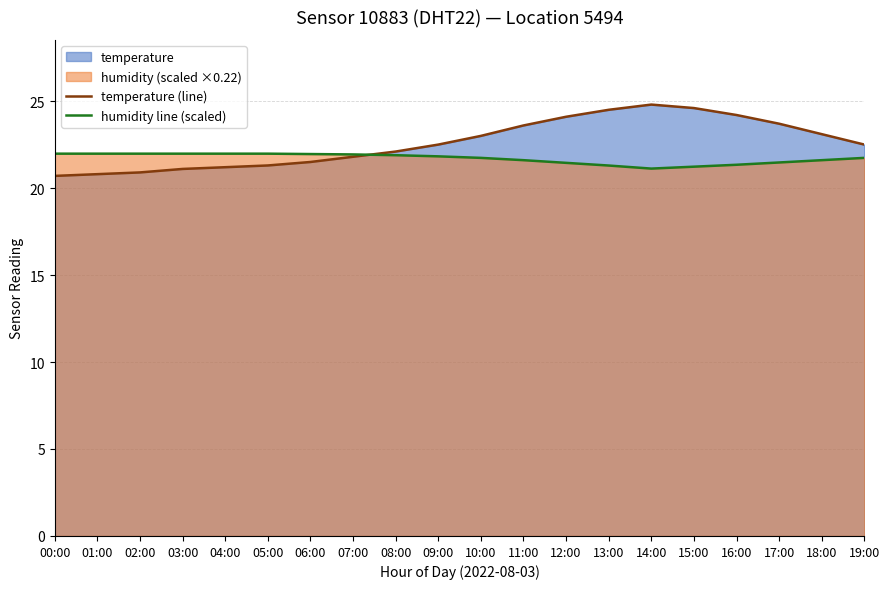

How many times do temperature (line) and humidity line (scaled) cross each other?

1